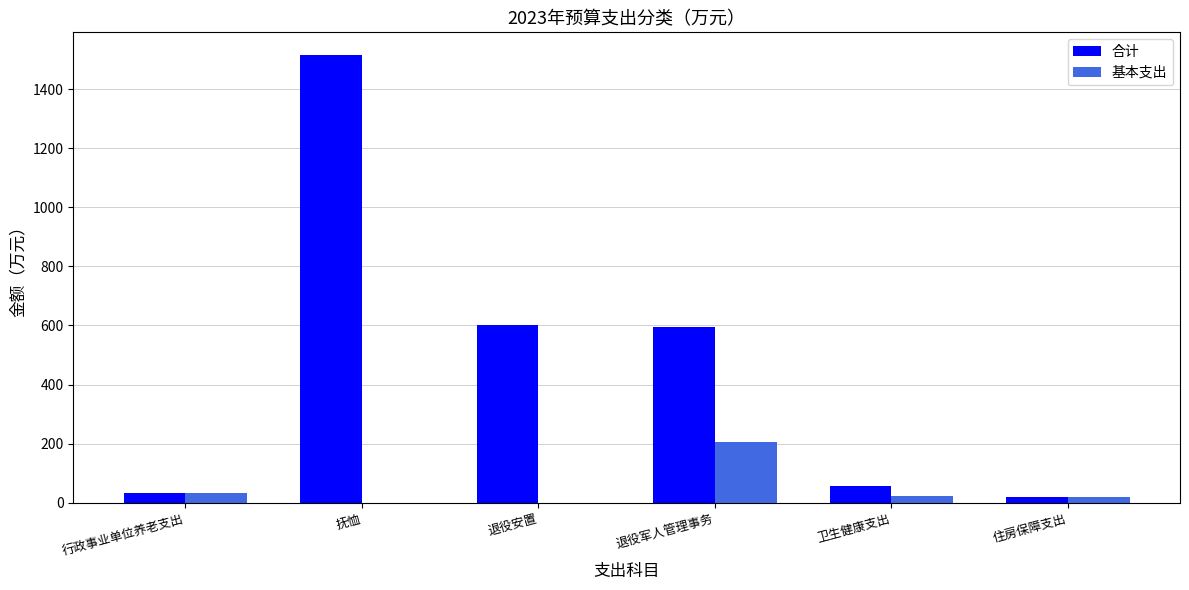

What are all the series names shown in the legend?

合计, 基本支出